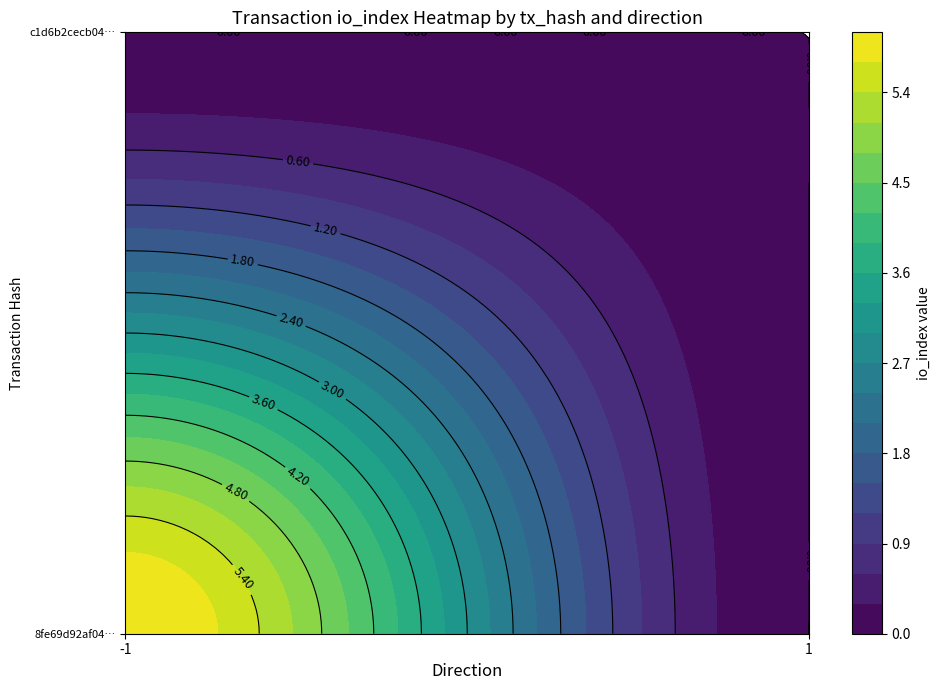

Is the value of c1d6b2cecb0424104fc07205b650f3cc6370615 at 1 greater than the value of 8fe69d92af046bb1cc525710703410bfc7900b2 at 1?

No